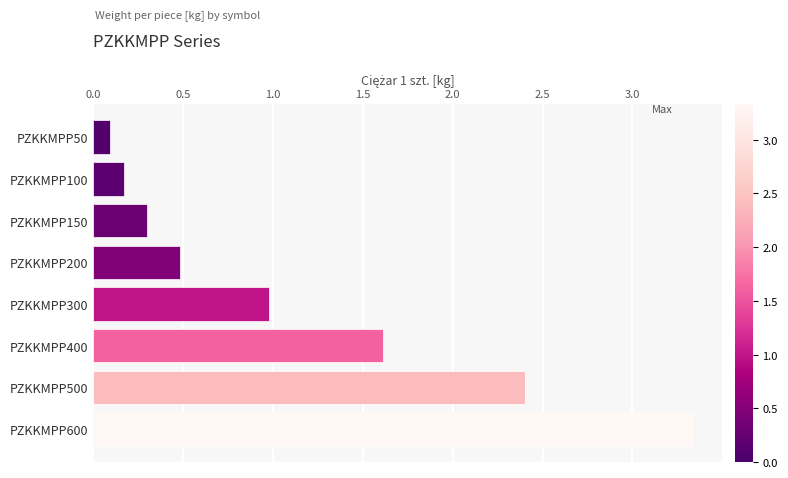

Reading top to bottom, extract all data points from this chart.

PZKKMPP50=0.1	PZKKMPP100=0.2	PZKKMPP150=0.3	PZKKMPP200=0.5	PZKKMPP300=1.0	PZKKMPP400=1.6	PZKKMPP500=2.4	PZKKMPP600=3.3